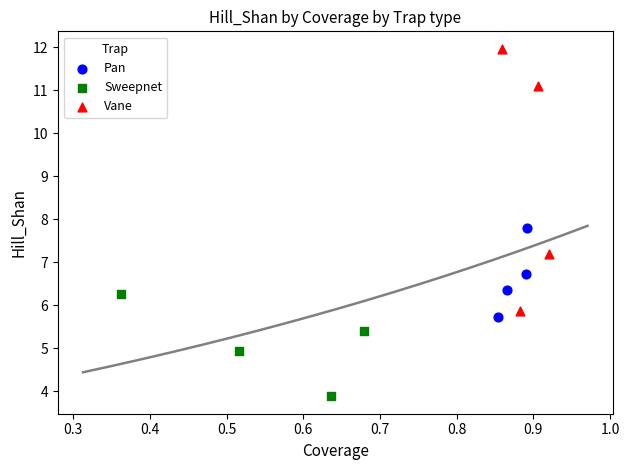

Which series has the largest Y range (max minus min)?

Vane